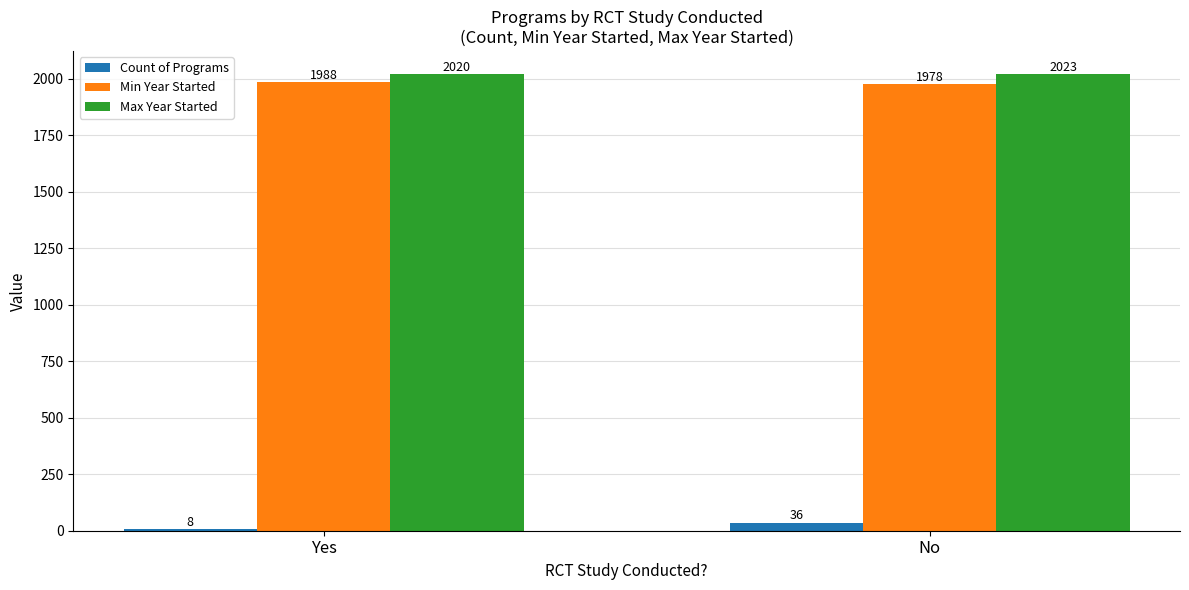

At which label is Count of Programs closest to 22?

Yes